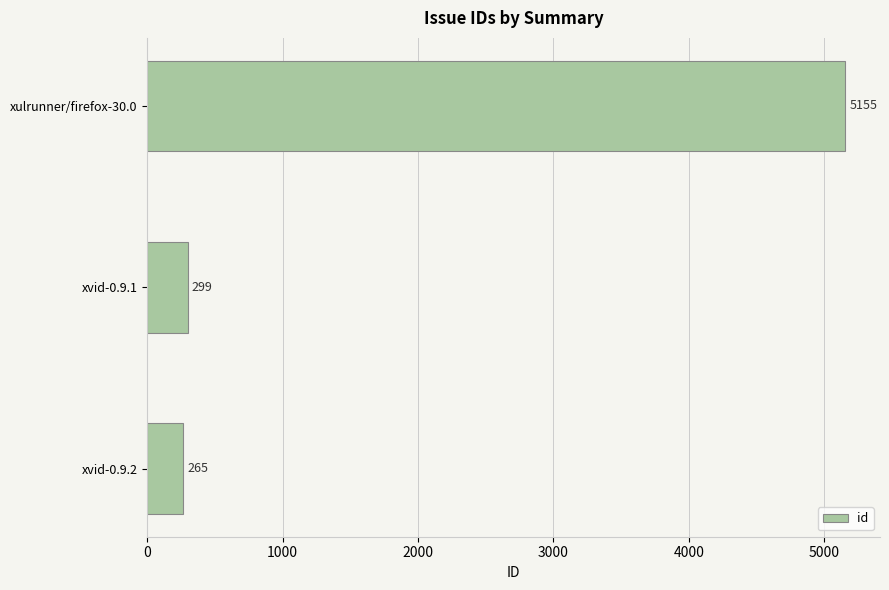

Is it true that the value at xvid-0.9.1 is 299?

True